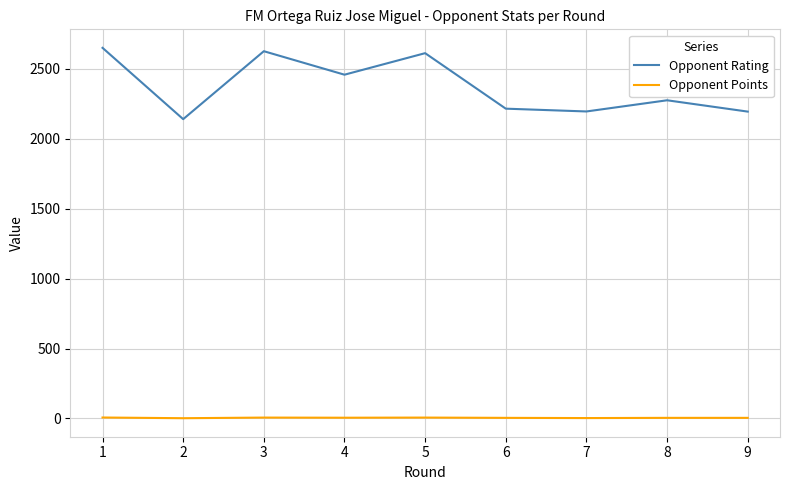

What is the minimum value shown in the chart?

2.0